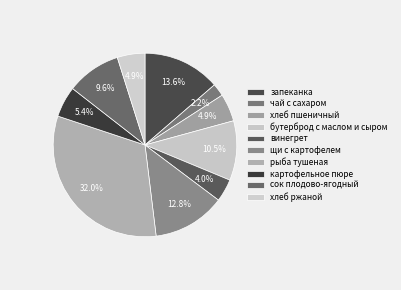

How many slices are in this pie chart?

10